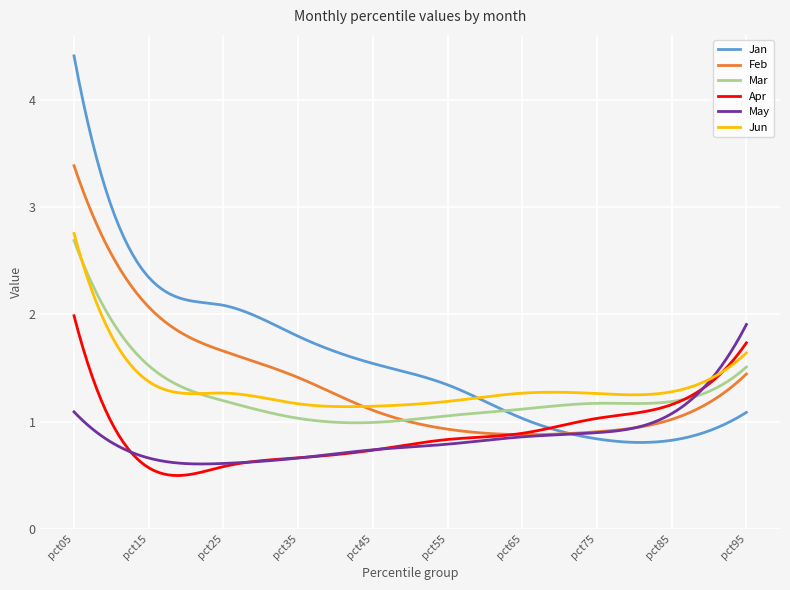

In Apr, how many points are lower than both neighbors (excluding endpoints)?

1